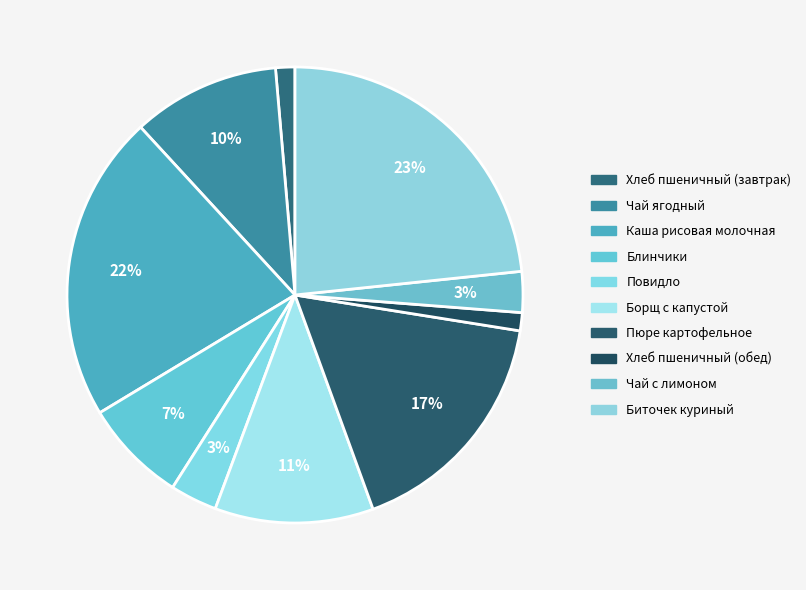

To the nearest percent, what percentage of the pie is Пюре картофельное?

17%